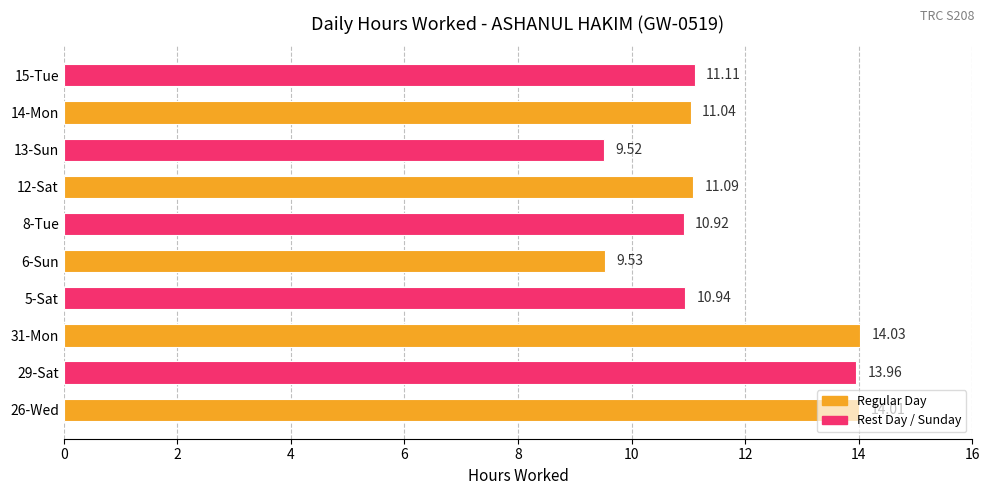

What is the difference between the maximum and second lowest values?

4.5